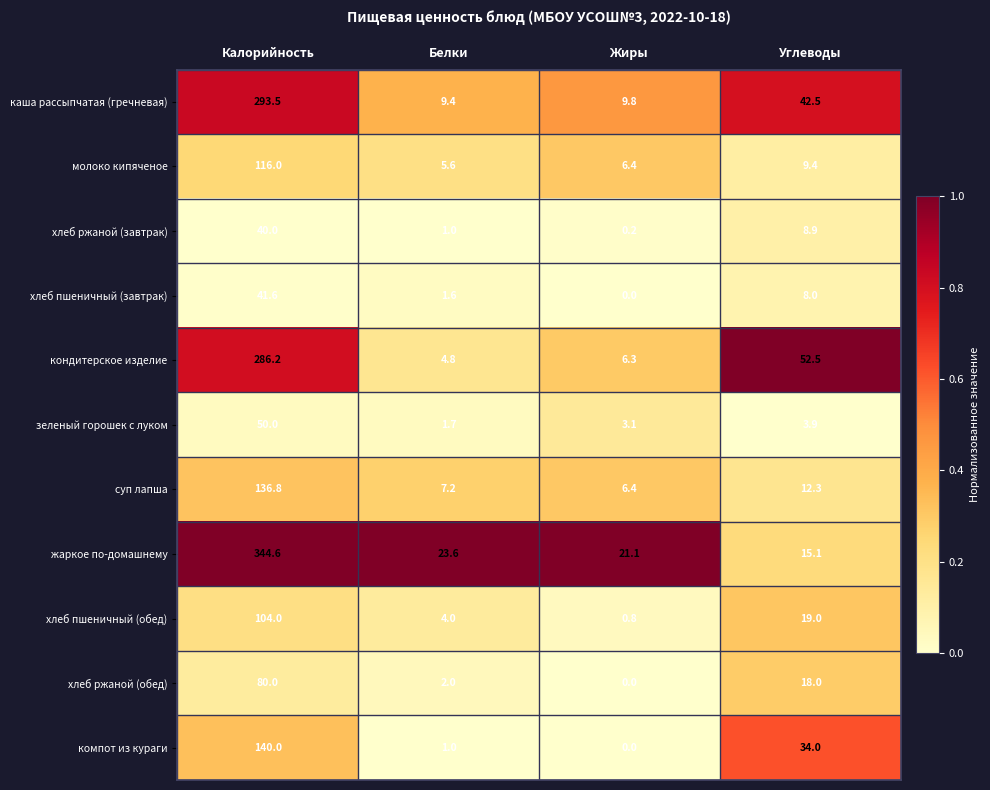

What is the sum of the хлеб пшеничный (обед) values at Жиры and Калорийность?

104.8